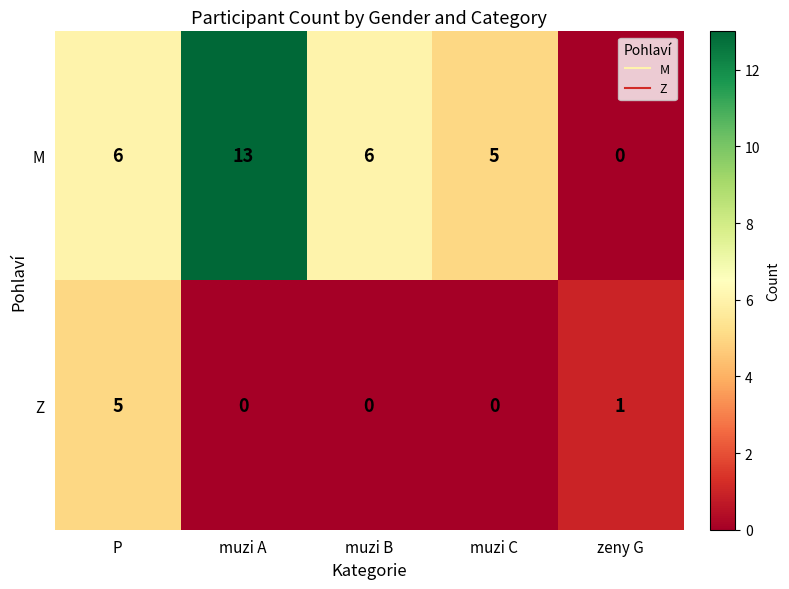

What is the difference between the maximum and minimum values in the M series?

13